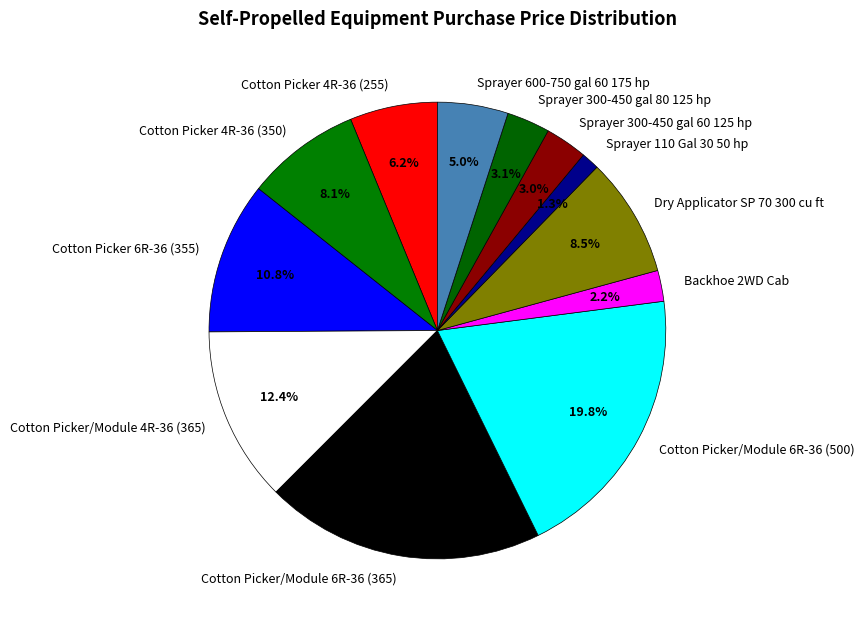

To the nearest percent, what is the difference between the Backhoe 2WD Cab and Cotton Picker/Module 6R-36 (365) slice percentages?

18%